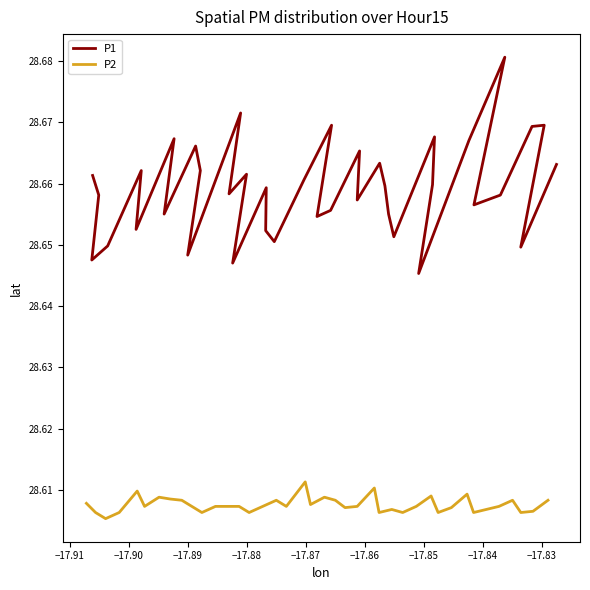

Does the chart display data point markers on the line(s)?

No